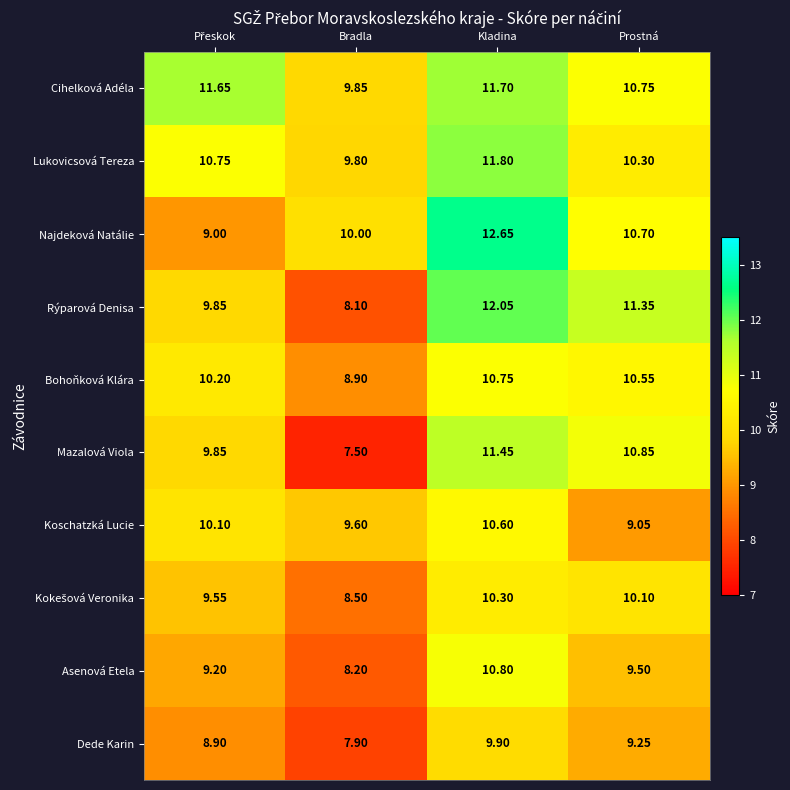

Where does the Mazalová Viola series first go above 10?

Kladina